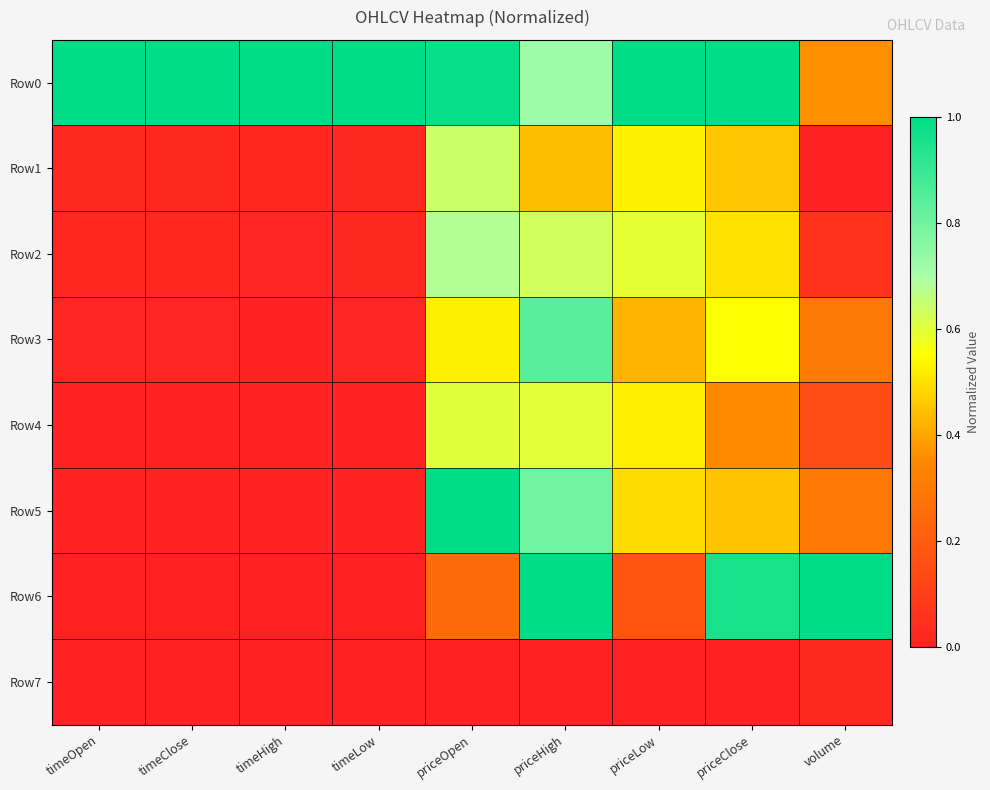

Reading right to left, what are all the values shown in this chart?

Row0: volume=0.4	priceClose=1.0	priceLow=1.0	priceHigh=0.7	priceOpen=1.0	timeLow=1.0	timeHigh=1.0	timeClose=1.0	timeOpen=1.0
Row1: volume=0.0	priceClose=0.5	priceLow=0.5	priceHigh=0.4	priceOpen=0.6	timeLow=0.0	timeHigh=0.0	timeClose=0.0	timeOpen=0.0
Row2: volume=0.1	priceClose=0.5	priceLow=0.6	priceHigh=0.6	priceOpen=0.7	timeLow=0.0	timeHigh=0.0	timeClose=0.0	timeOpen=0.0
Row3: volume=0.3	priceClose=0.6	priceLow=0.4	priceHigh=0.8	priceOpen=0.5	timeLow=0.0	timeHigh=0.0	timeClose=0.0	timeOpen=0.0
Row4: volume=0.1	priceClose=0.4	priceLow=0.5	priceHigh=0.6	priceOpen=0.6	timeLow=0.0	timeHigh=0.0	timeClose=0.0	timeOpen=0.0
Row5: volume=0.3	priceClose=0.5	priceLow=0.5	priceHigh=0.8	priceOpen=1.0	timeLow=0.0	timeHigh=0.0	timeClose=0.0	timeOpen=0.0
Row6: volume=1.0	priceClose=1.0	priceLow=0.2	priceHigh=1.0	priceOpen=0.3	timeLow=0.0	timeHigh=0.0	timeClose=0.0	timeOpen=0.0
Row7: volume=0.0	priceClose=0.0	priceLow=0.0	priceHigh=0.0	priceOpen=0.0	timeLow=0.0	timeHigh=0.0	timeClose=0.0	timeOpen=0.0